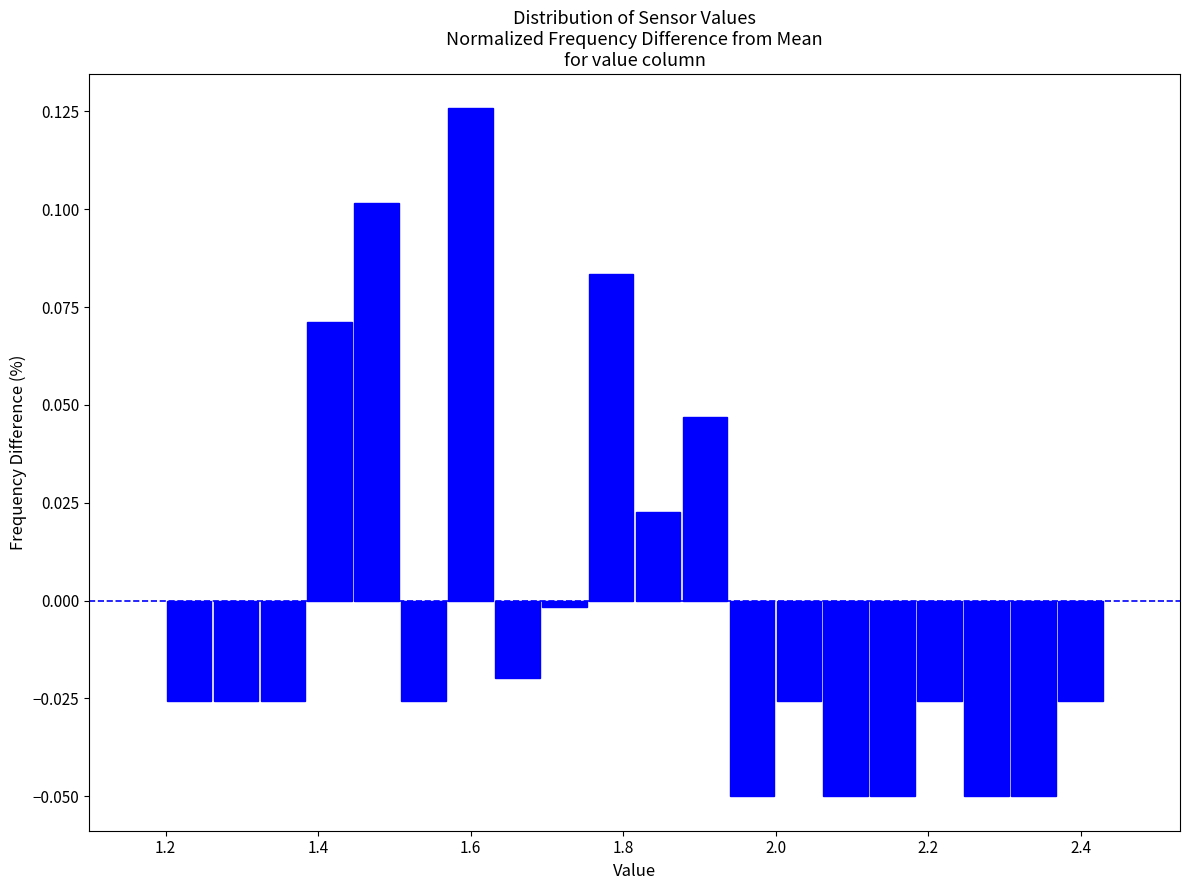

Around what value on the x-axis is the tallest bar? Give the approximate position of its centre, as read against the axis.

1.60